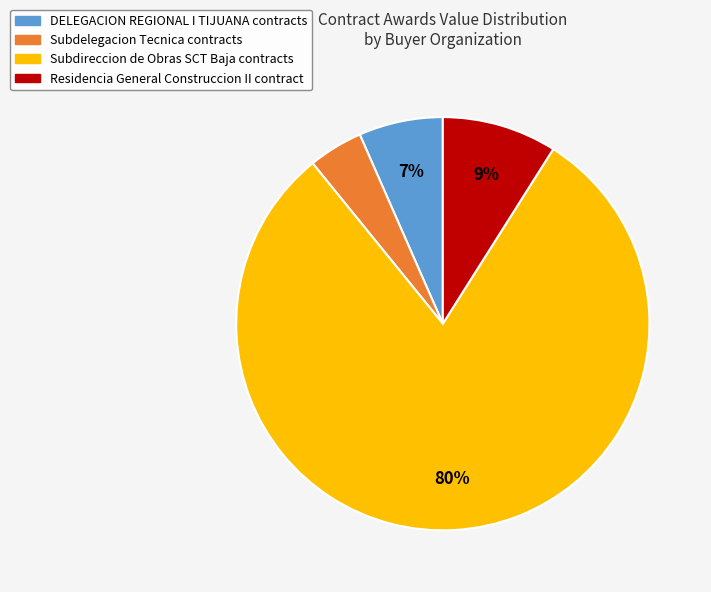

Between Subdireccion de Obras SCT Baja contracts and Residencia General Construccion II contract, which is larger?

Subdireccion de Obras SCT Baja contracts